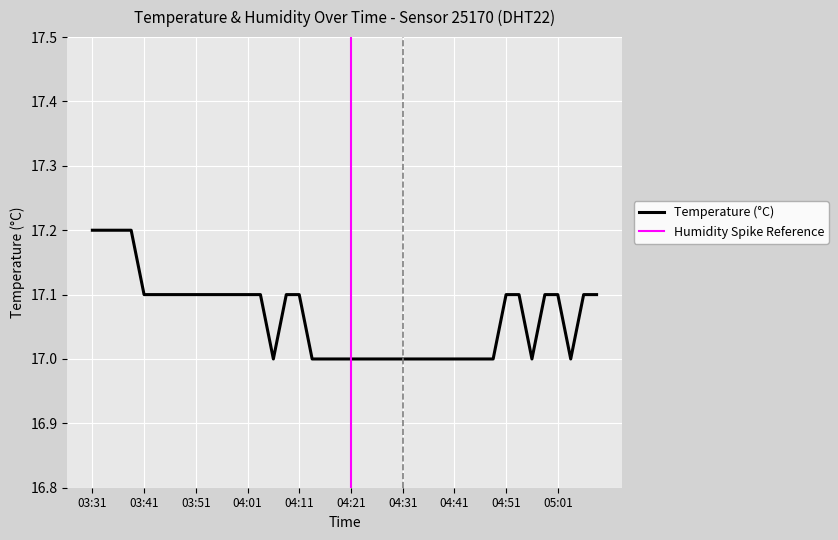

True or false: the data shows 17.1 at 04:11.

True